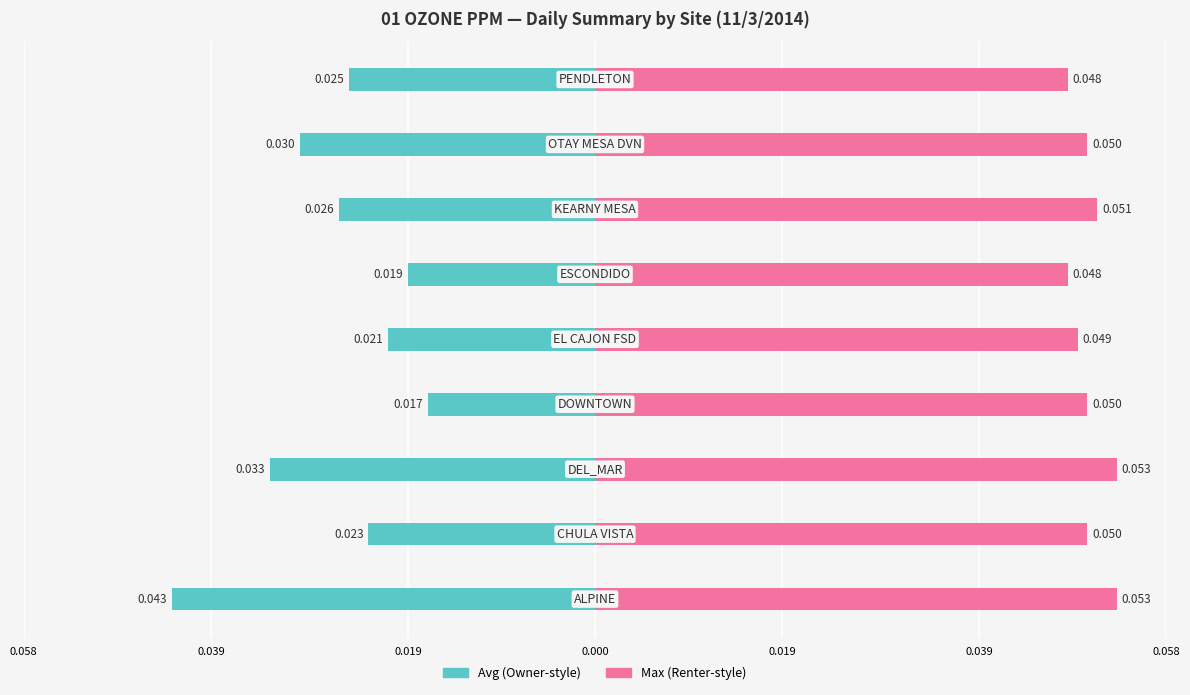

Are the bars horizontal?

Yes